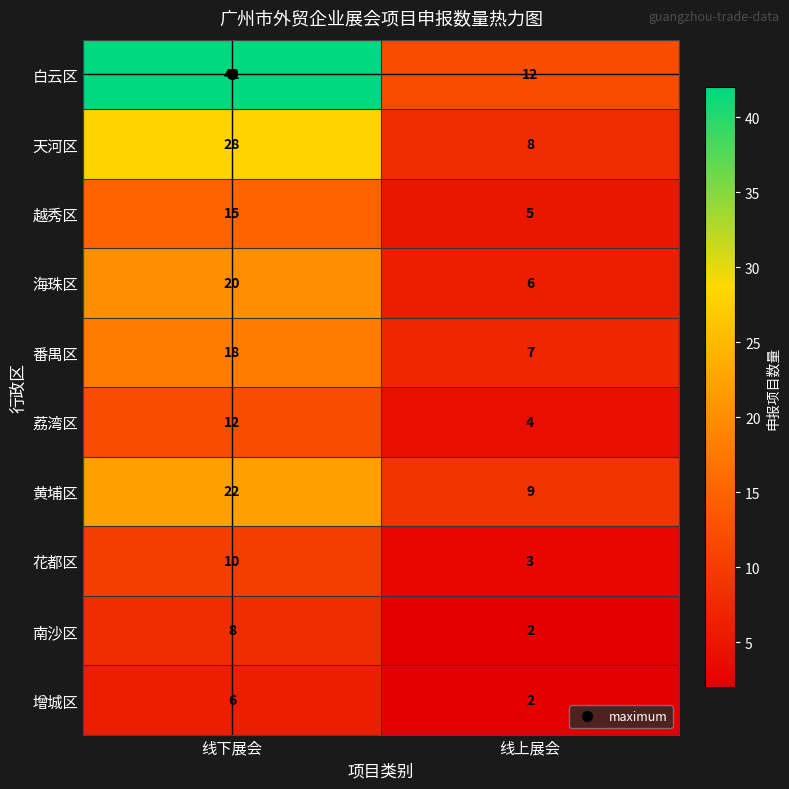

Where is 黄埔区 nearest to the value 15?

线上展会